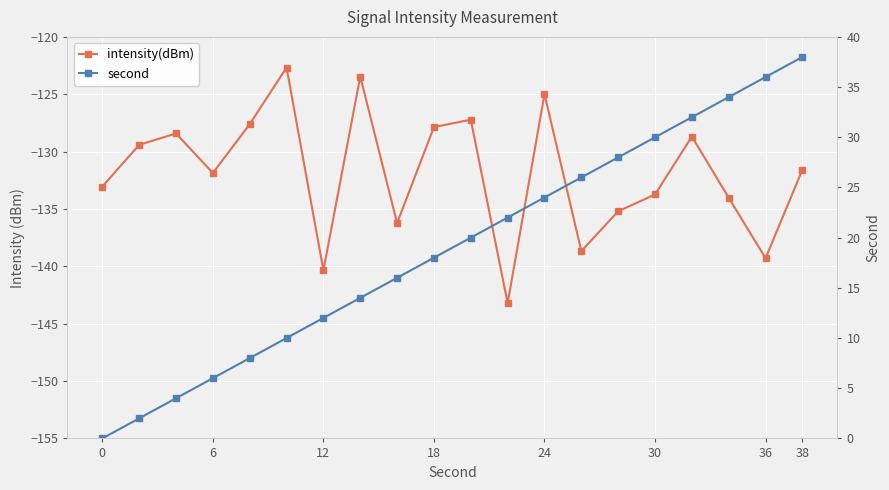

Which series has the largest total across all categories?

second